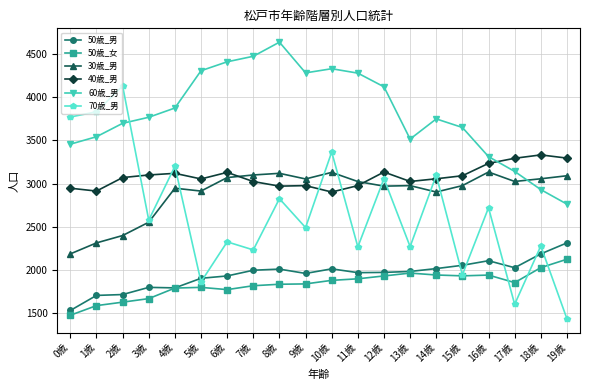

Does the chart have visible grid lines?

Yes